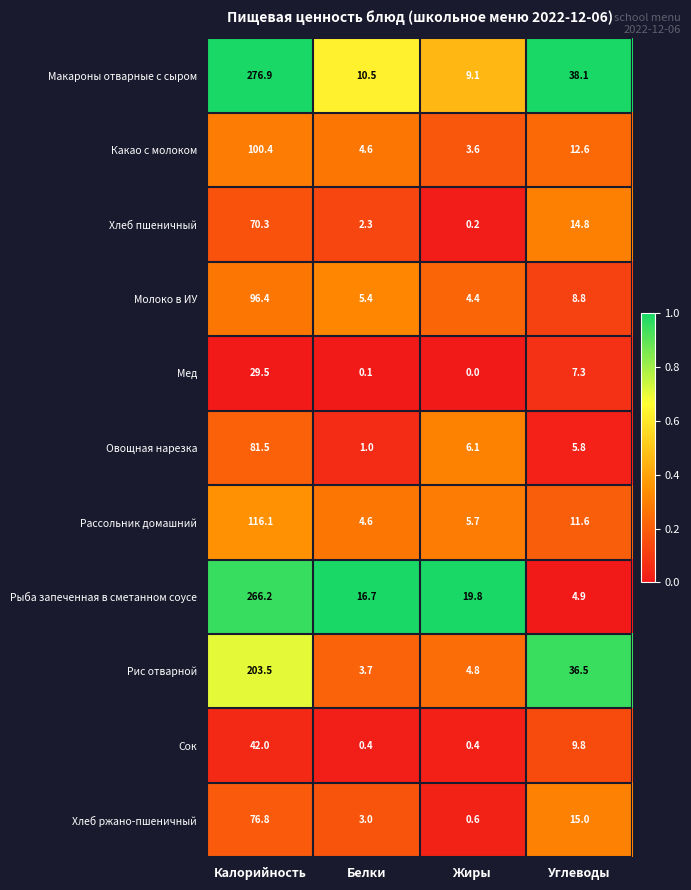

What is the maximum value shown in the chart?

276.9